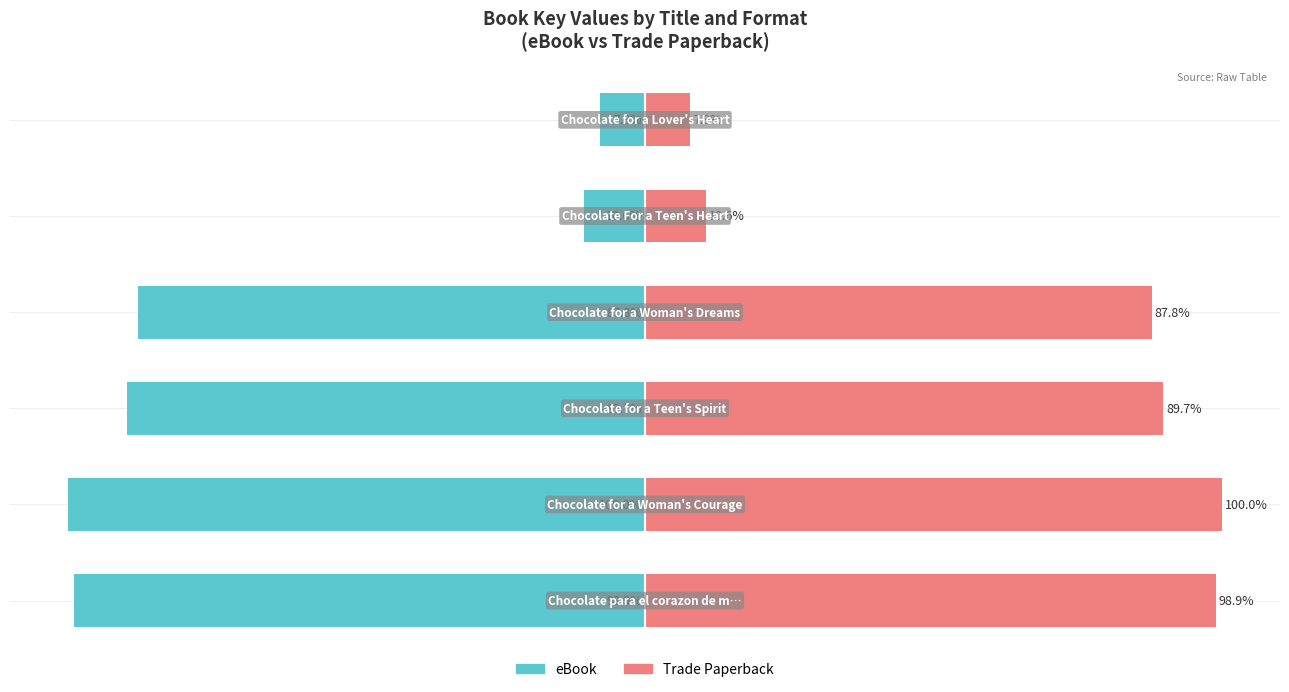

Read the eBook value at −100.

-100.0